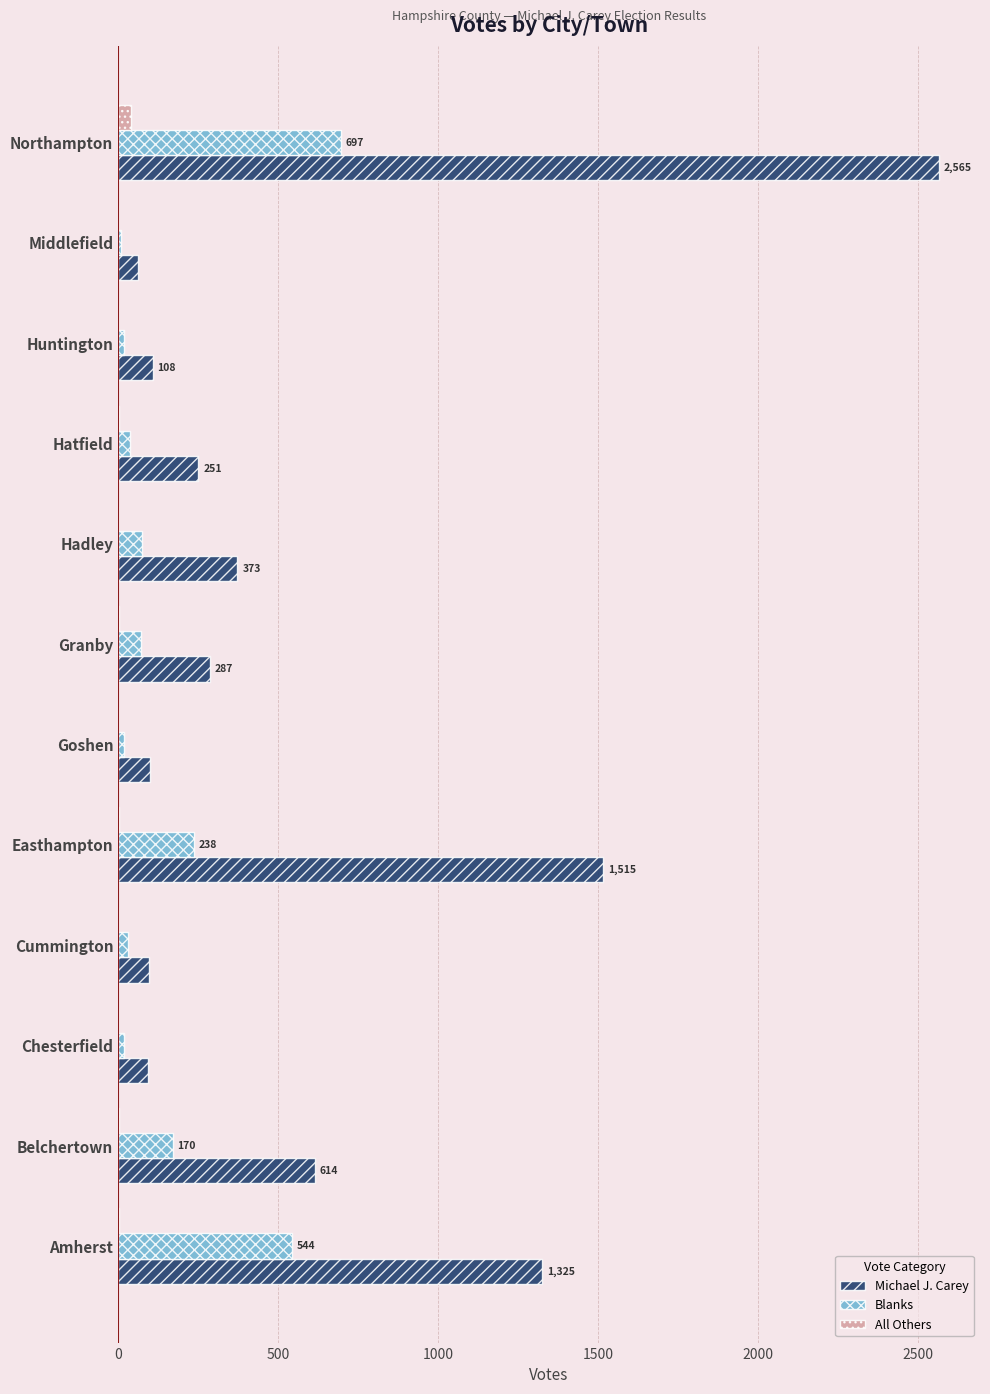

How many distinct data groups are displayed?

3